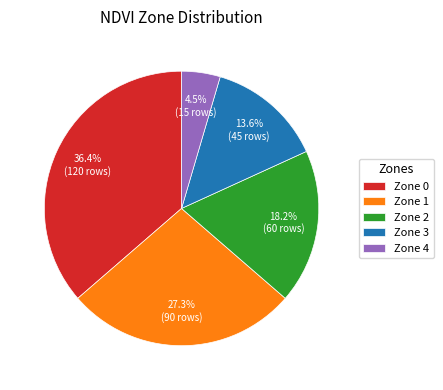

Is the sum of Zone 4 and Zone 1 greater than half?

No